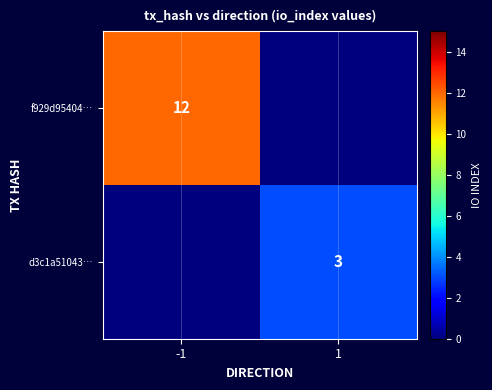

True or false: f929d95404… has a value of 17 at -1.

False